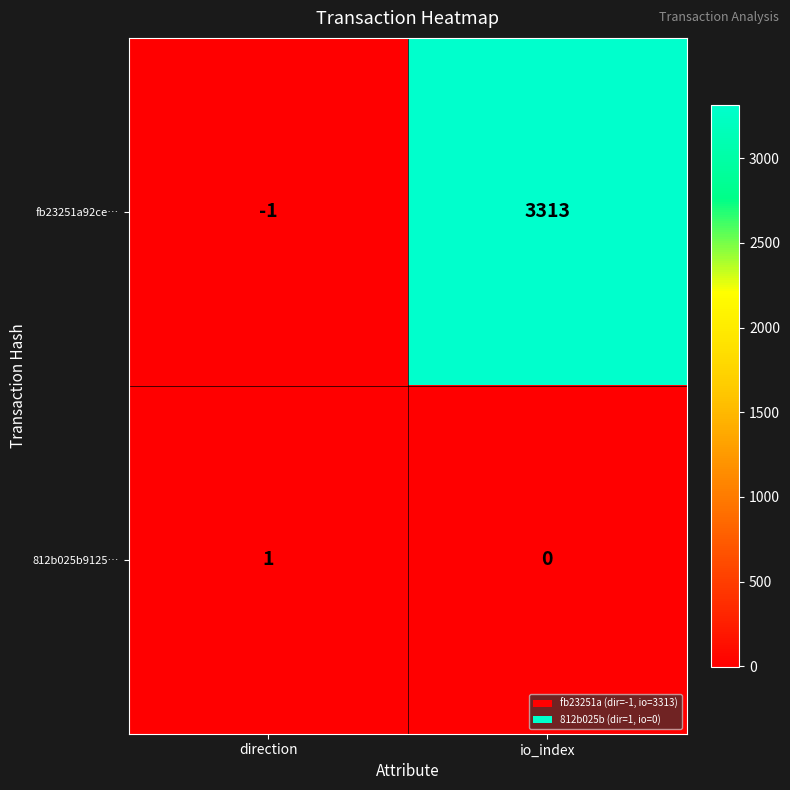

Reading left to right, transcribe all the data shown in this chart.

fb23251a92ce…: direction=-1	io_index=3313
812b025b9125…: direction=1	io_index=0